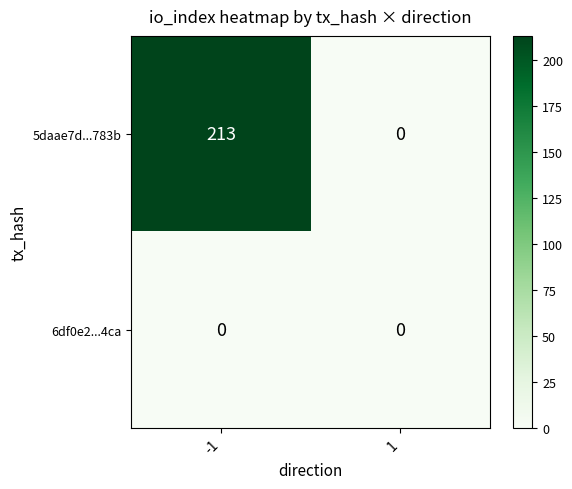

List the series in order of their peak value, highest first.

5daae7d...783b, 6df0e2...4ca